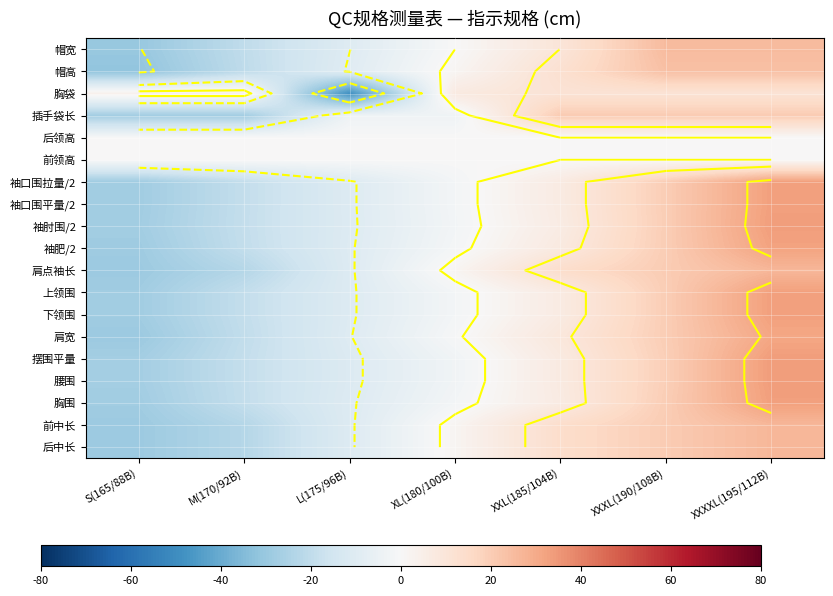

What is the total value across all series at L(175/96B)?

-209.3